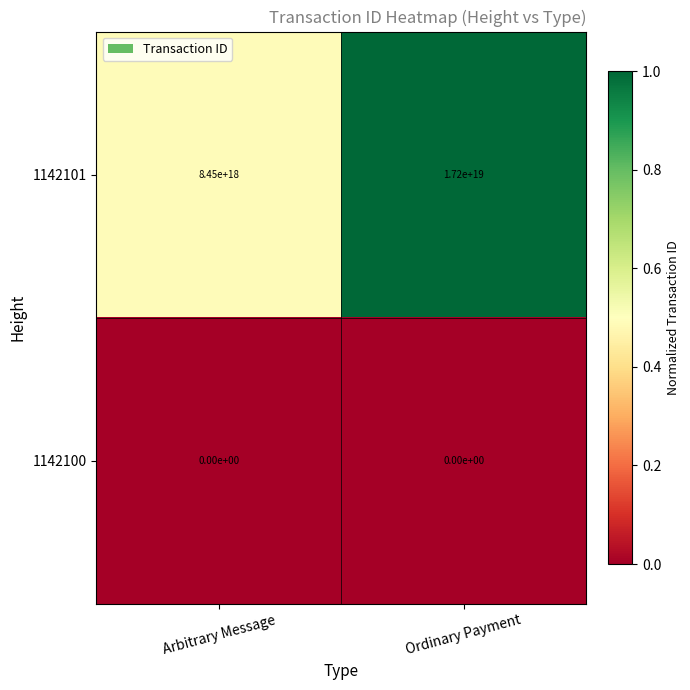

Rank the series at Ordinary Payment from lowest to highest value.

1142100, 1142101